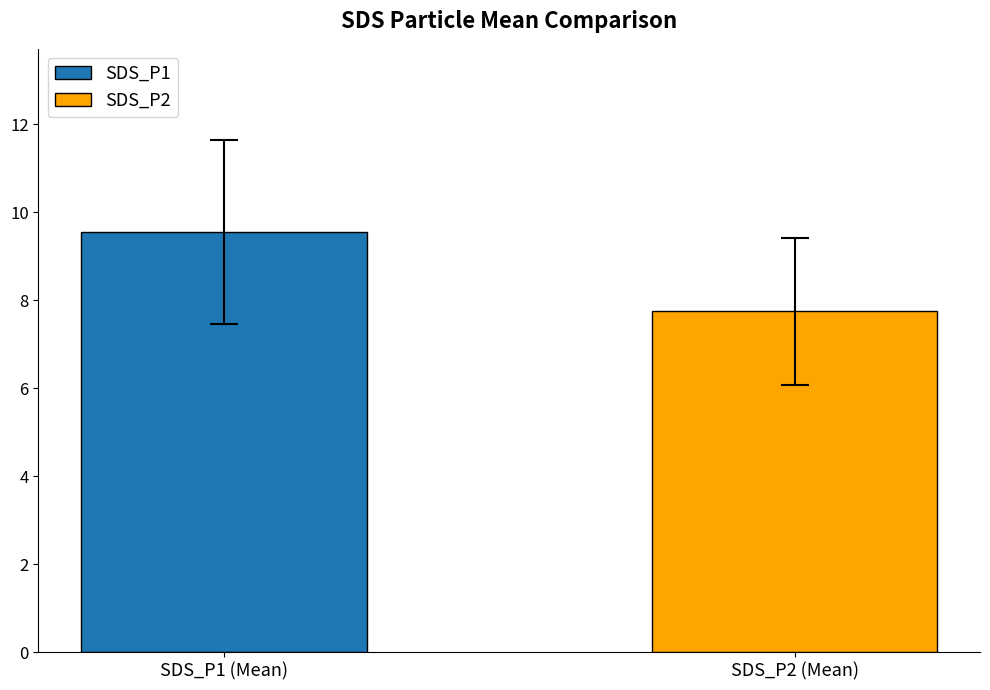

What is the greatest value displayed?

9.6